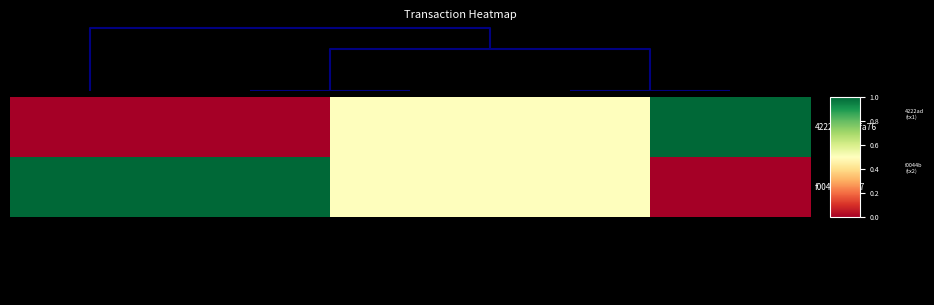

At how many categories does at least one series exceed 0?

5